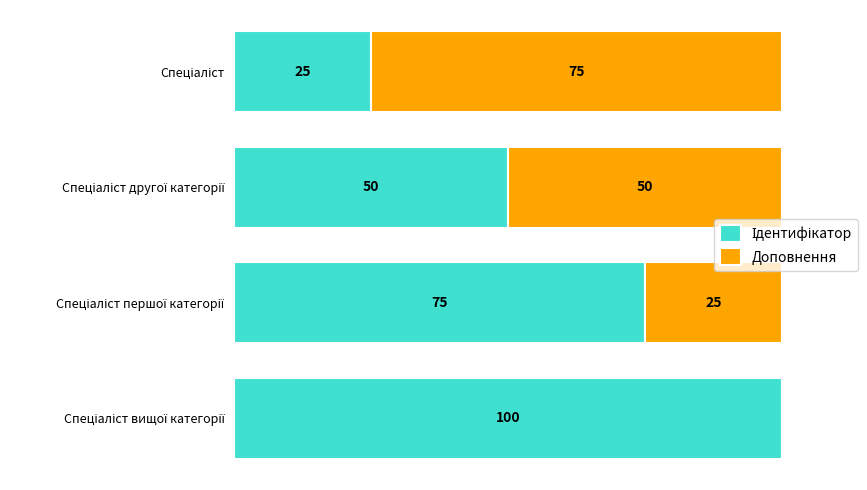

Reading left to right, what are all the values shown in this chart?

Ідентифікатор: 0=25	1=50	2=75	3=100
Доповнення: 0=75	1=50	2=25	3=0